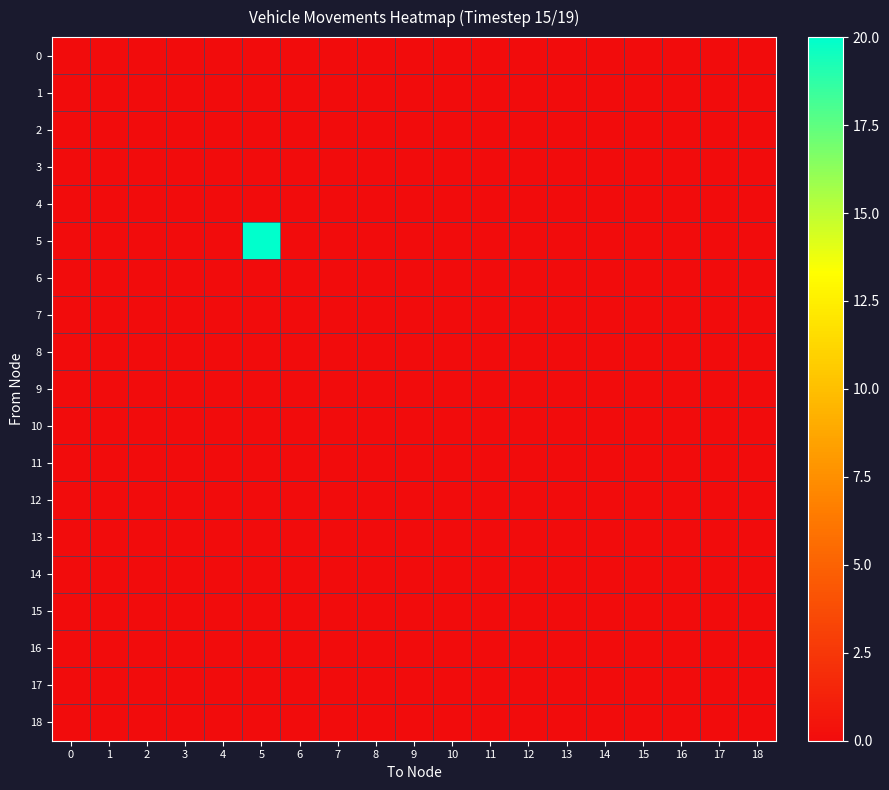

At 6, list the series in order from largest to smallest.

0, 1, 2, 3, 4, 5, 6, 7, 8, 9, 10, 11, 12, 13, 14, 15, 16, 17, 18